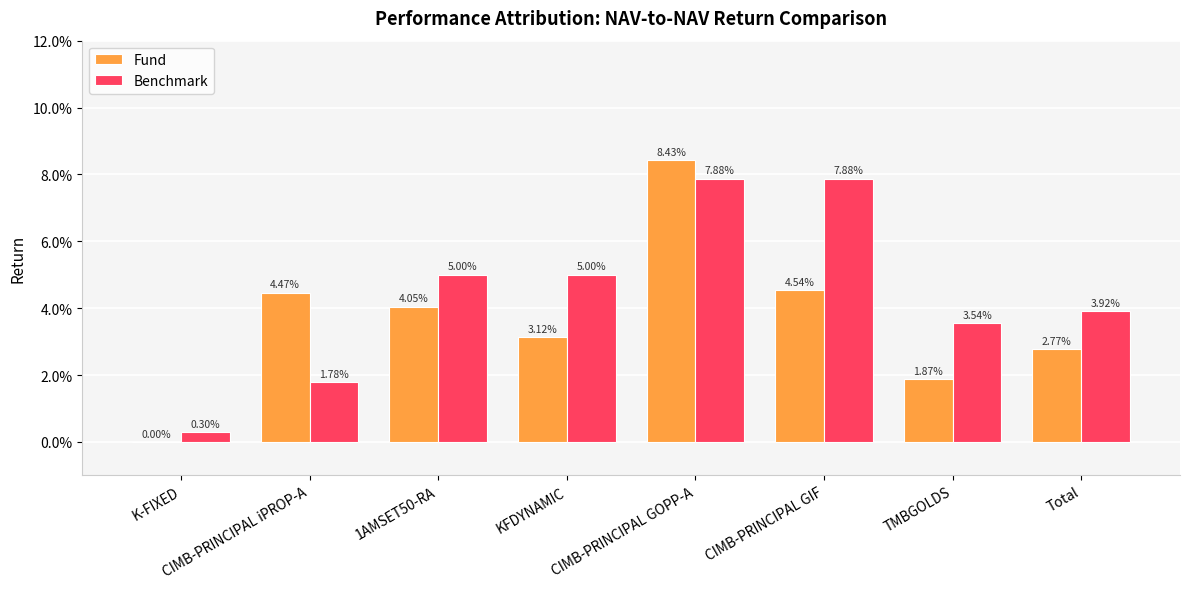

Are the bars grouped side by side (vs. stacked)?

Yes